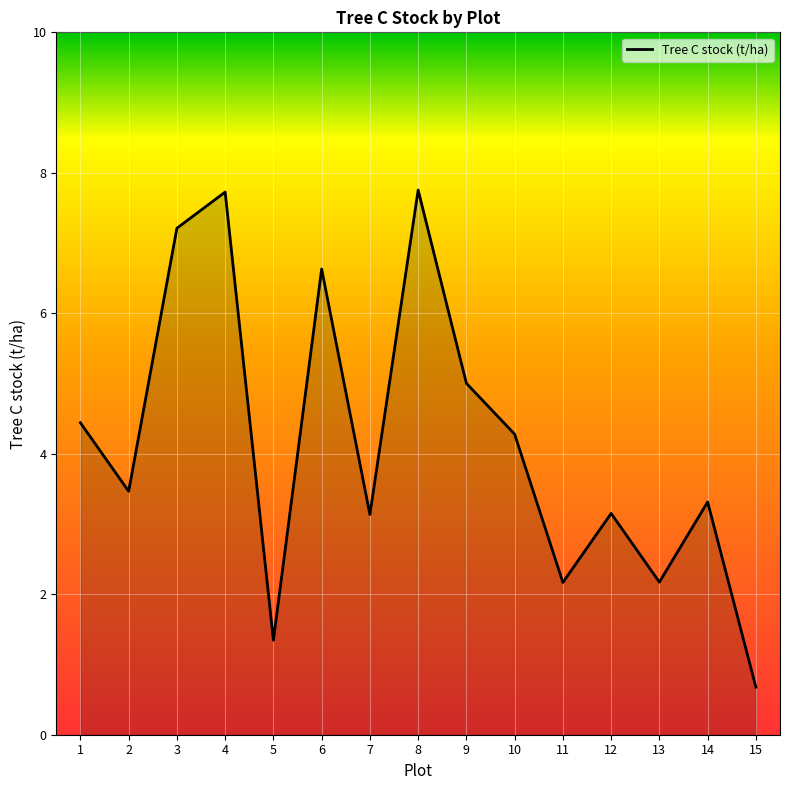

Does the chart display data point markers on the line(s)?

No